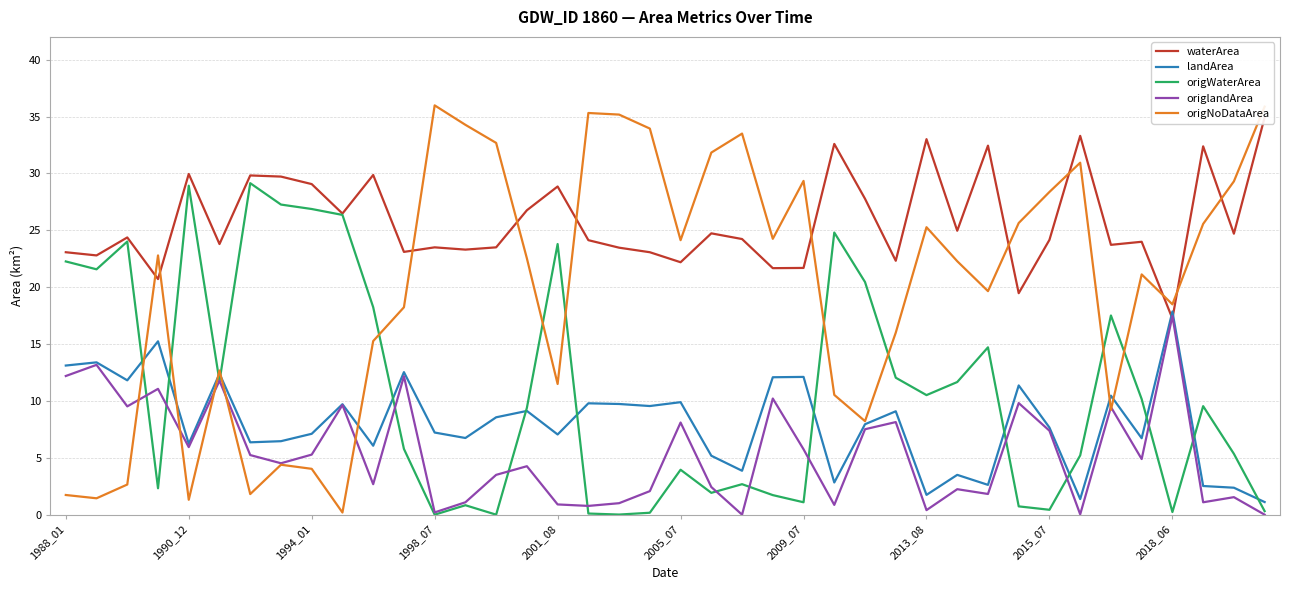

Which category has the highest value in the origNoDataArea series?

1998_07